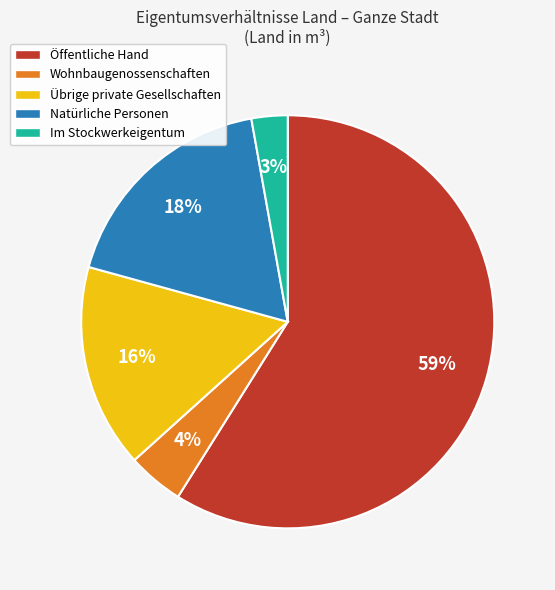

True or false: Natürliche Personen accounts for 4% of the total.

False